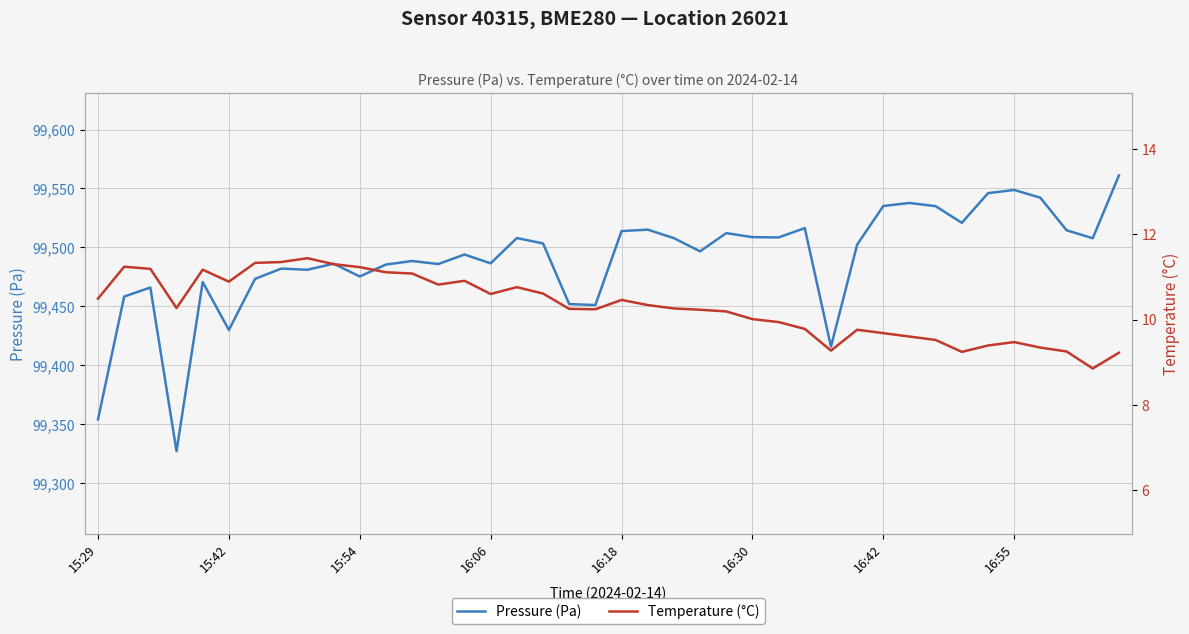

What is the highest value of the Pressure (Pa) series?

99561.0